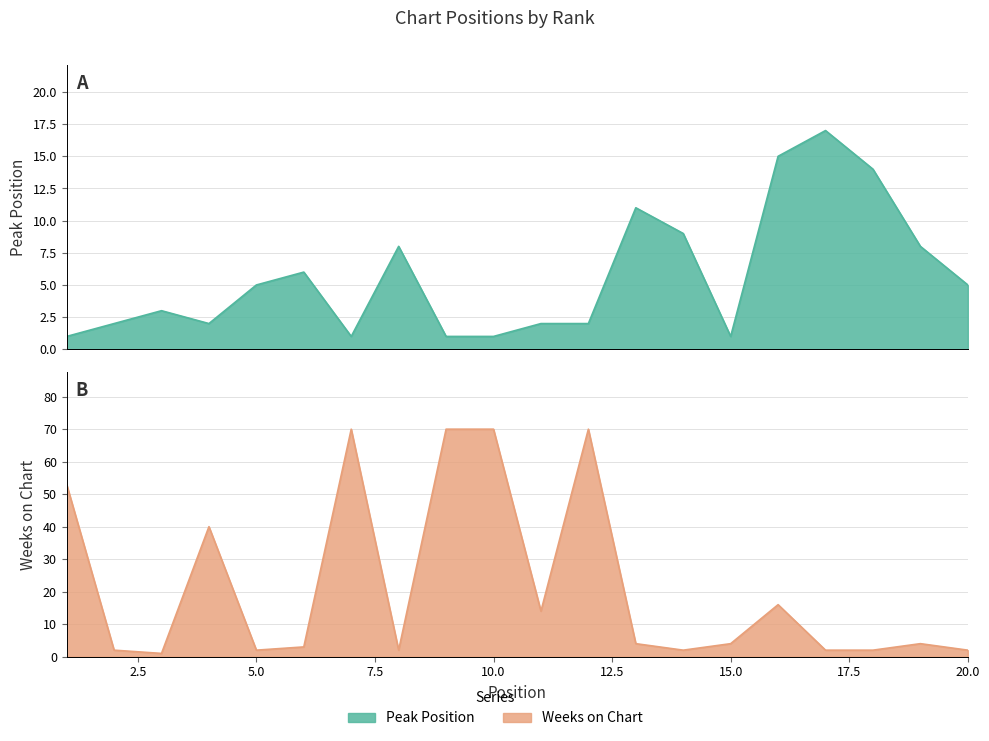

True or false: Peak Position and Weeks on Chart intersect in this chart.

True